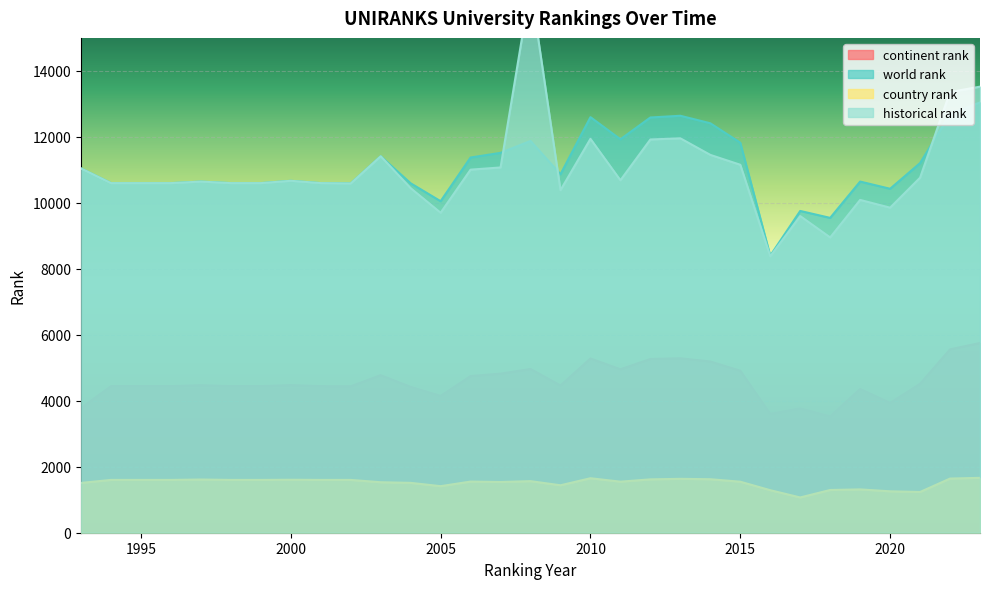

At which label does historical rank reach its minimum?

2016